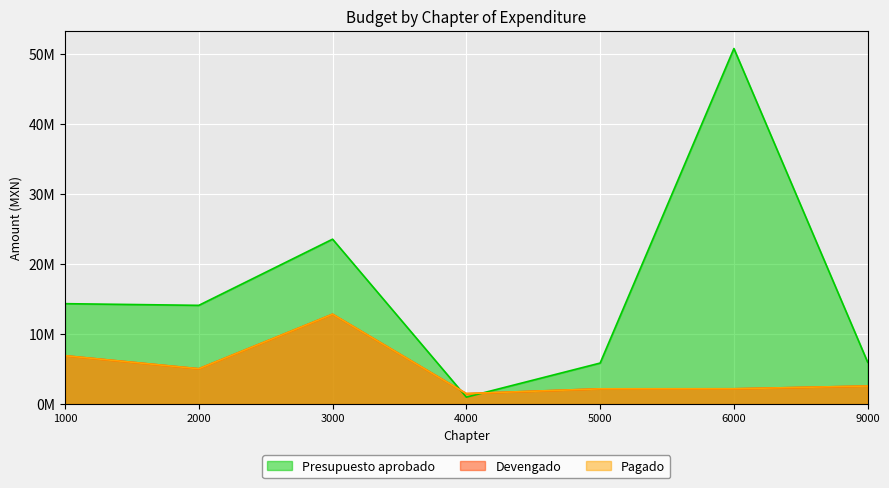

What are all the series names shown in the legend?

Presupuesto aprobado, Devengado, Pagado